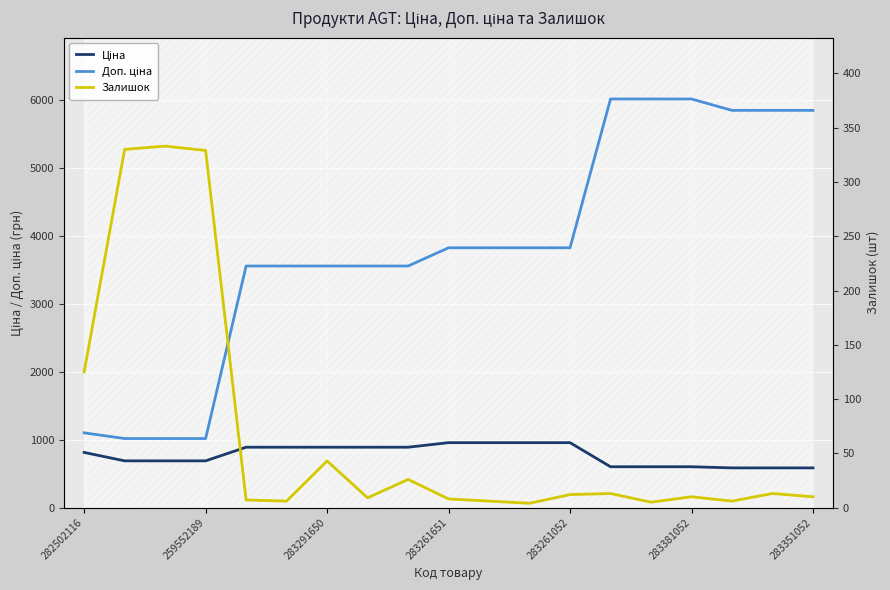

Reading left to right, what are all the values shown in this chart?

Ціна: 813.0	689.1	689.1	689.1	889.9	889.9	889.9	889.9	889.9	957.1	957.1	957.1	957.1	602.1	602.1	602.1	585.3	585.3	585.3
Доп. ціна: 1101.8	1017.8	1017.8	1017.8	3559.7	3559.7	3559.7	3559.7	3559.7	3828.4	3828.4	3828.4	3828.4	6020.8	6020.8	6020.8	5852.9	5852.9	5852.9
Залишок: 125.0	330.0	333.0	329.0	7.0	6.0	43.0	9.0	26.0	8.0	6.0	4.0	12.0	13.0	5.0	10.0	6.0	13.0	10.0